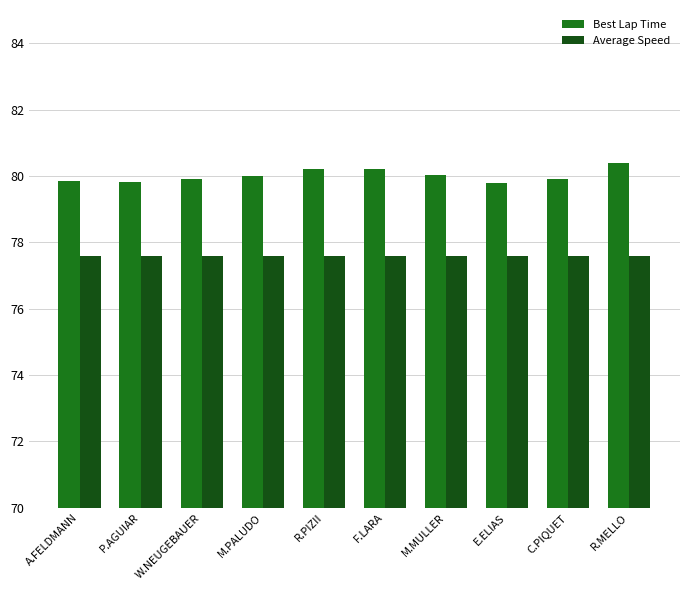

What is the spread (max minus min) of values at P.AGUIAR?

2.2